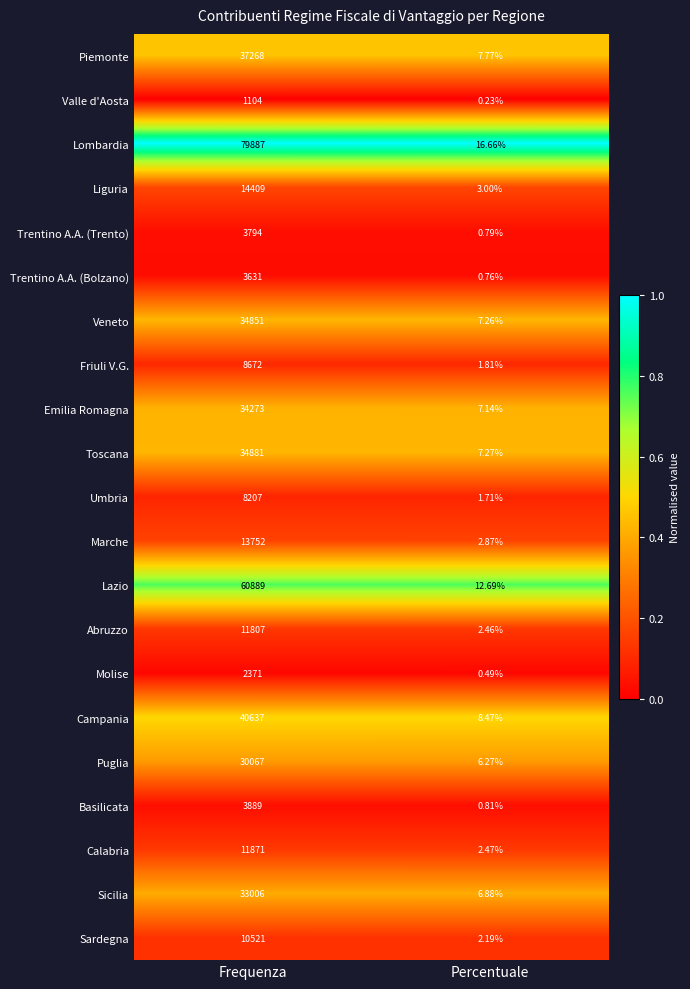

Where is Marche nearest to the value 6877?

Percentuale